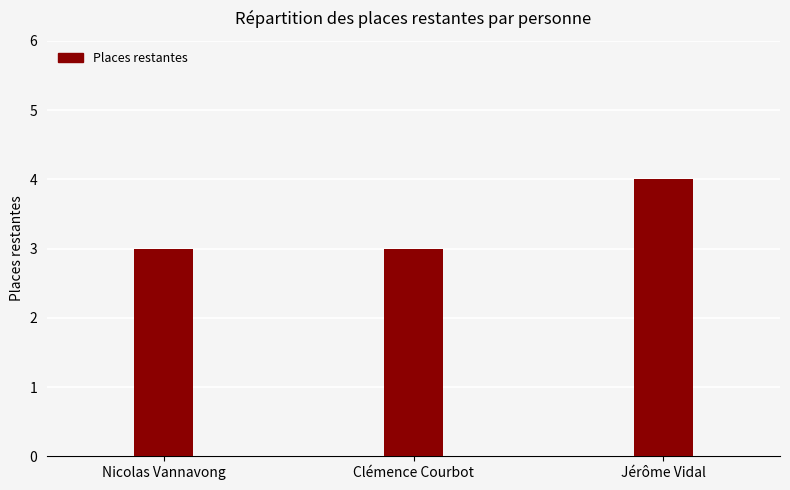

The chart shows a value of 2 at Jérôme Vidal. True or false?

False